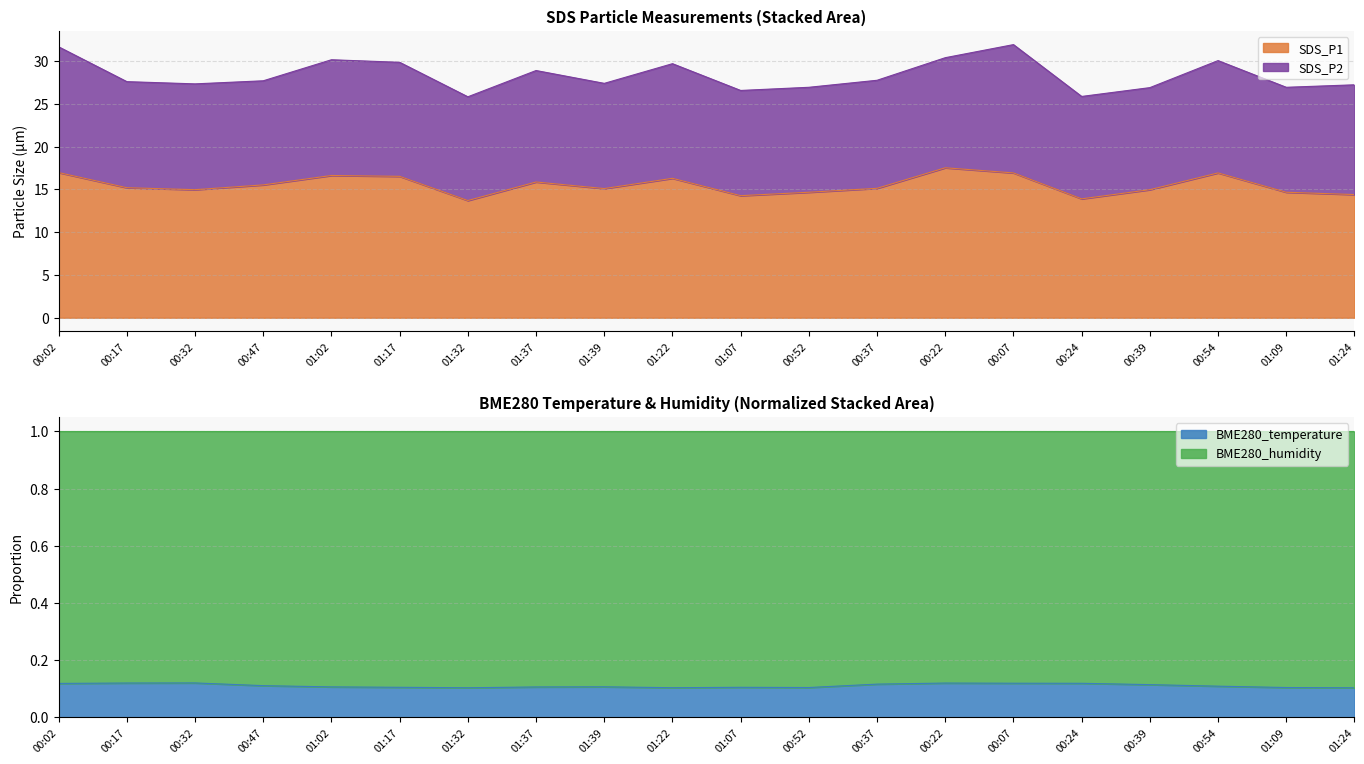

What is the maximum value for SDS_P1?

17.5